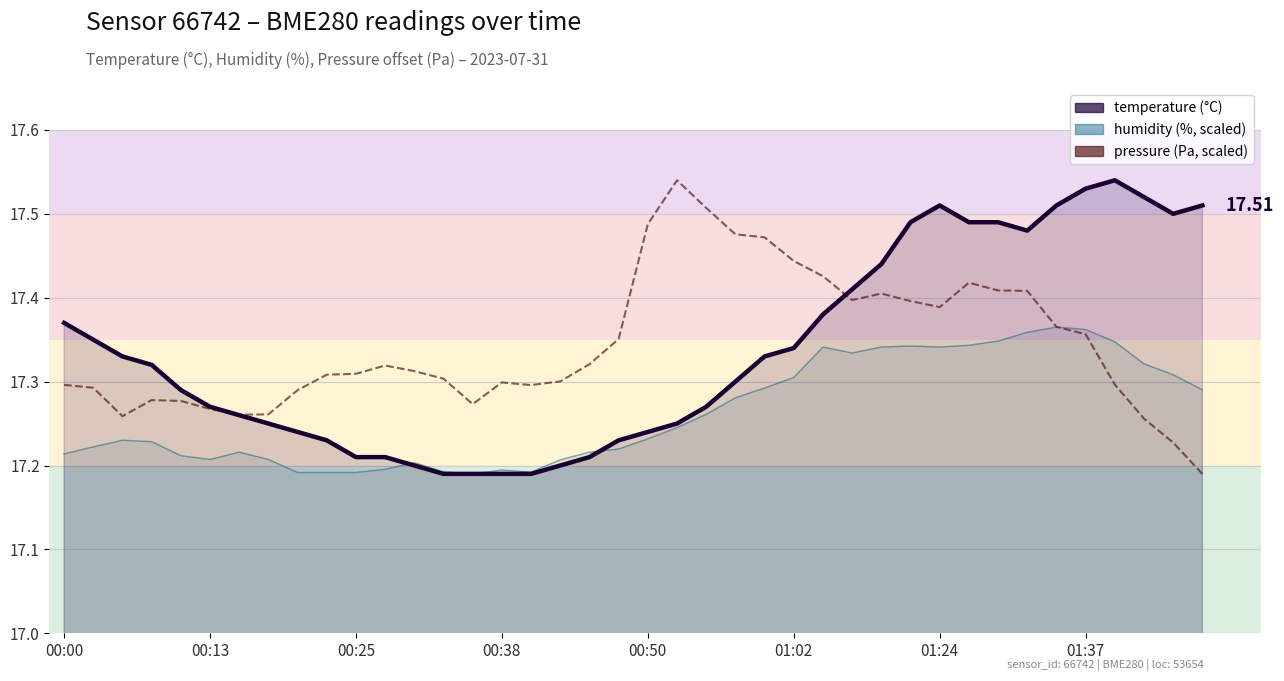

The chart shows a value of 17.4 at 26. True or false?

True